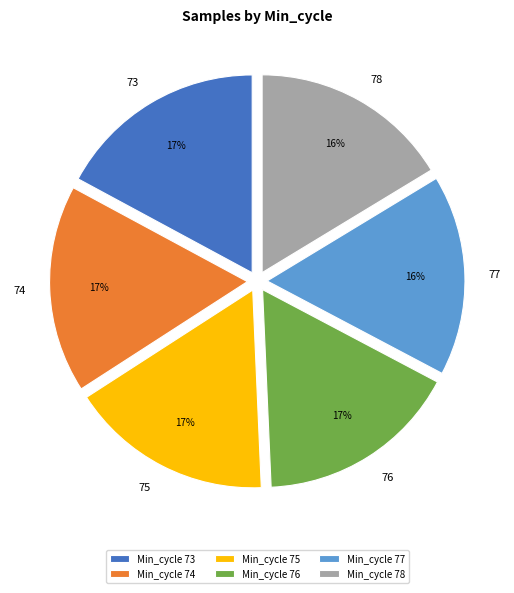

True or false: 77 accounts for 22% of the total.

False